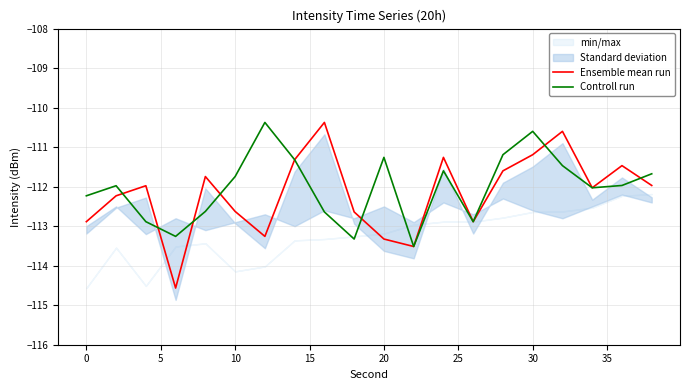

What is the highest value of the Ensemble mean run series?

-110.4